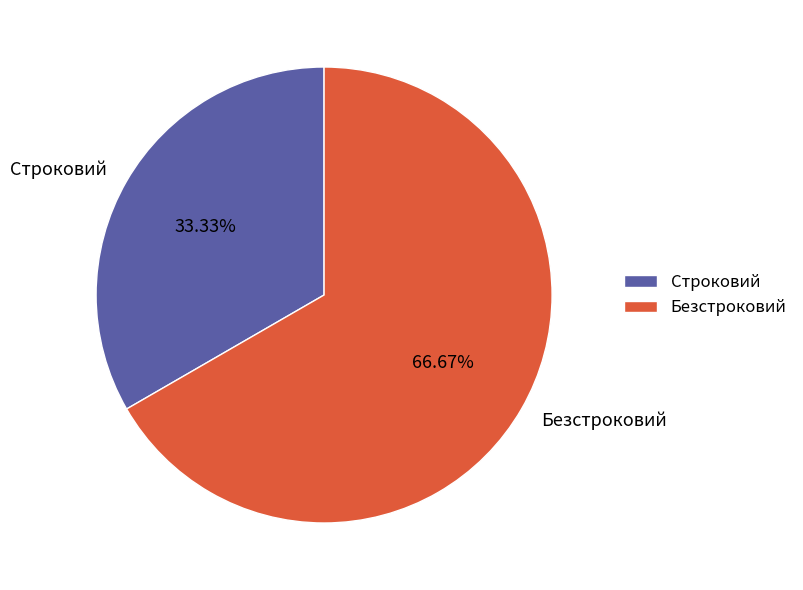

Which has a higher value, Безстроковий or Строковий?

Безстроковий